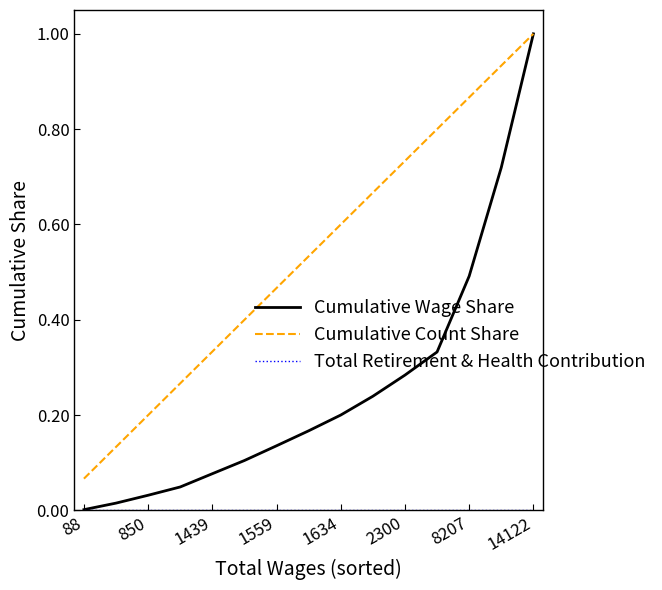

What is the greatest value displayed?

1.0